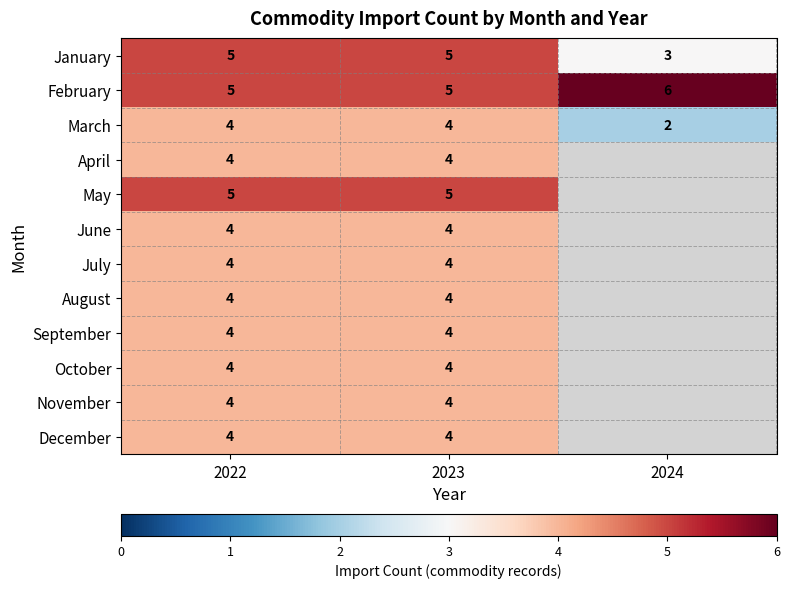

The October series shows 4 at 2022. True or false?

True